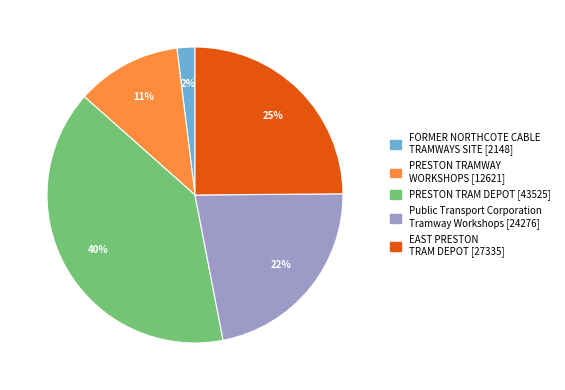

Which has a higher value, PRESTON TRAM DEPOT or PRESTON TRAMWAY WORKSHOPS?

PRESTON TRAM DEPOT